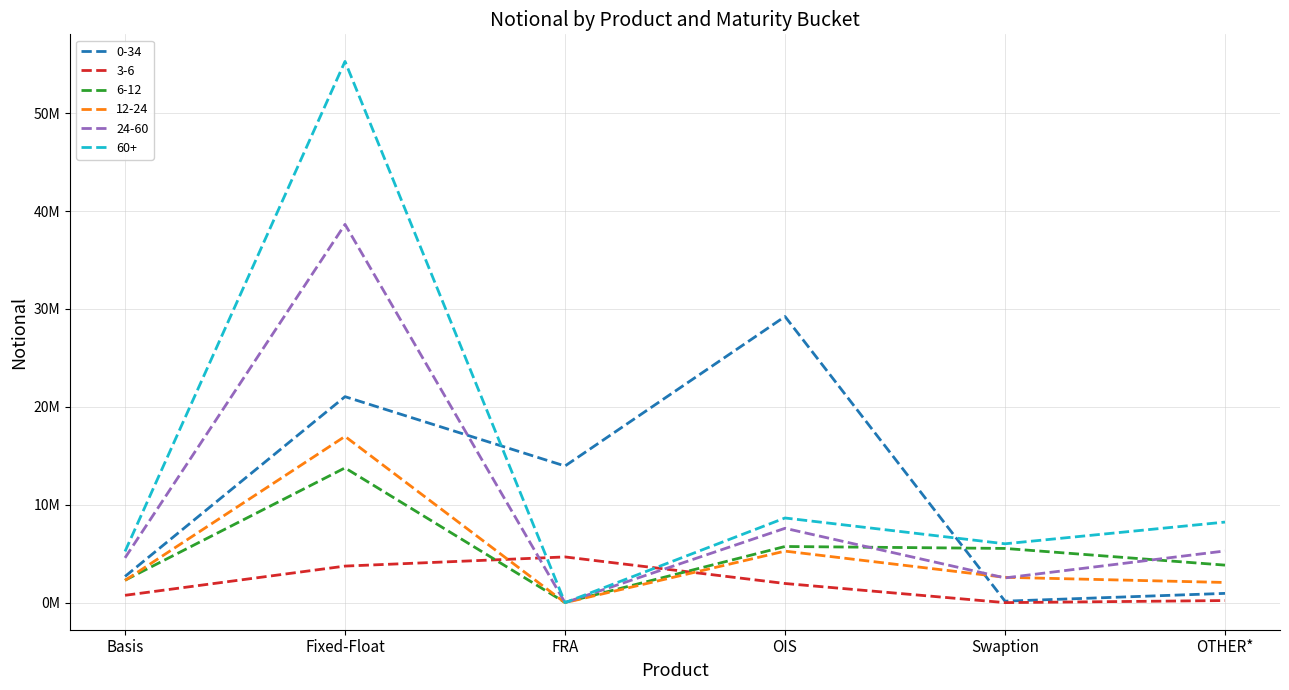

In 24-60, how many points are lower than both neighbors (excluding endpoints)?

2